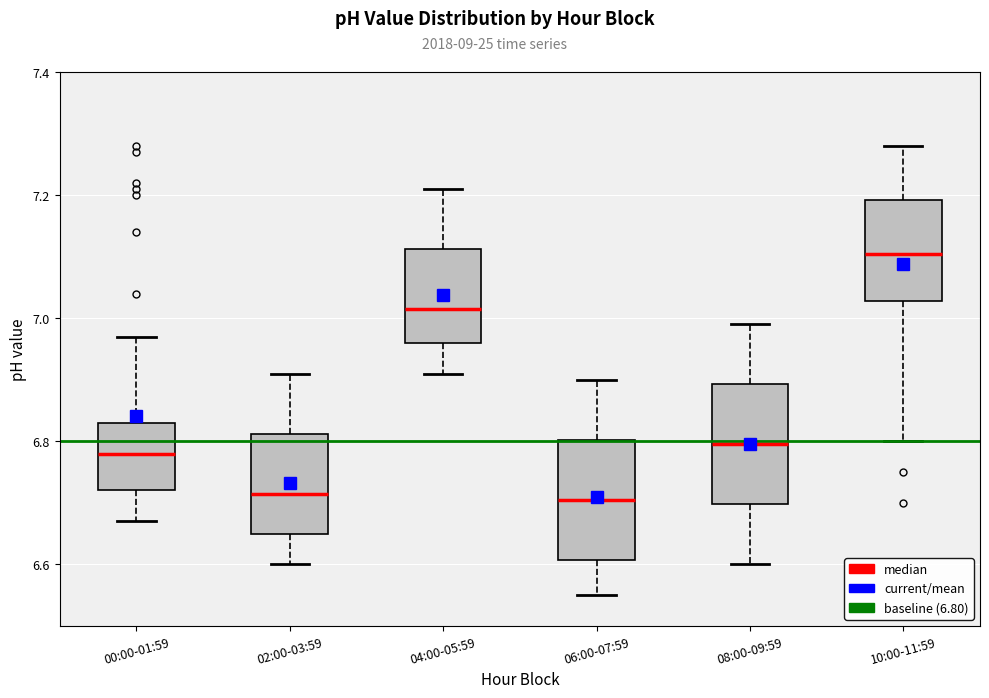

Reading left to right, read every box against the y-axis: the position of its median line, the range the box covers, and the ends of its whiskers. The values are not printed on the chart, so give them approximately, as read against the axis.

00:00-01:59: median 6.78, box 6.72 to 6.84, whiskers 6.68 to 6.98
02:00-03:59: median 6.72, box 6.66 to 6.82, whiskers 6.60 to 6.92
04:00-05:59: median 7.02, box 6.96 to 7.12, whiskers 6.92 to 7.22
06:00-07:59: median 6.70, box 6.60 to 6.80, whiskers 6.56 to 6.90
08:00-09:59: median 6.80, box 6.70 to 6.90, whiskers 6.60 to 7.00
10:00-11:59: median 7.10, box 7.02 to 7.20, whiskers 6.80 to 7.28